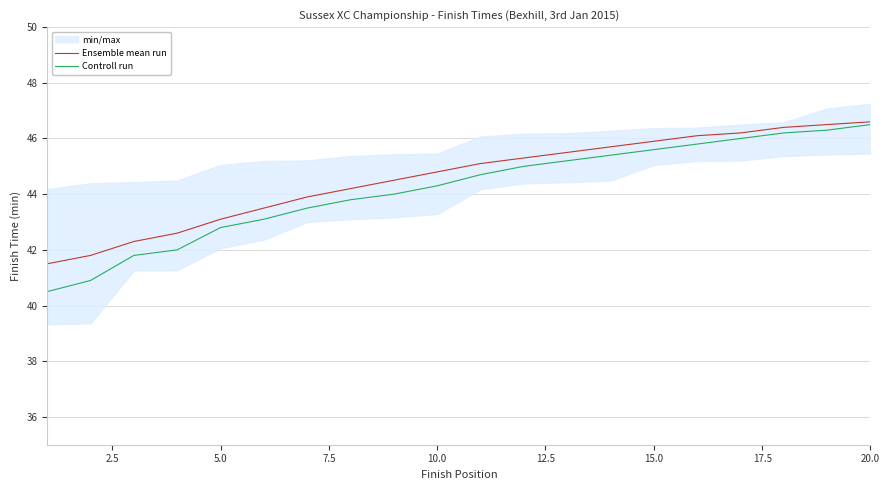

Read the Ensemble mean run value at 5.0.

43.1